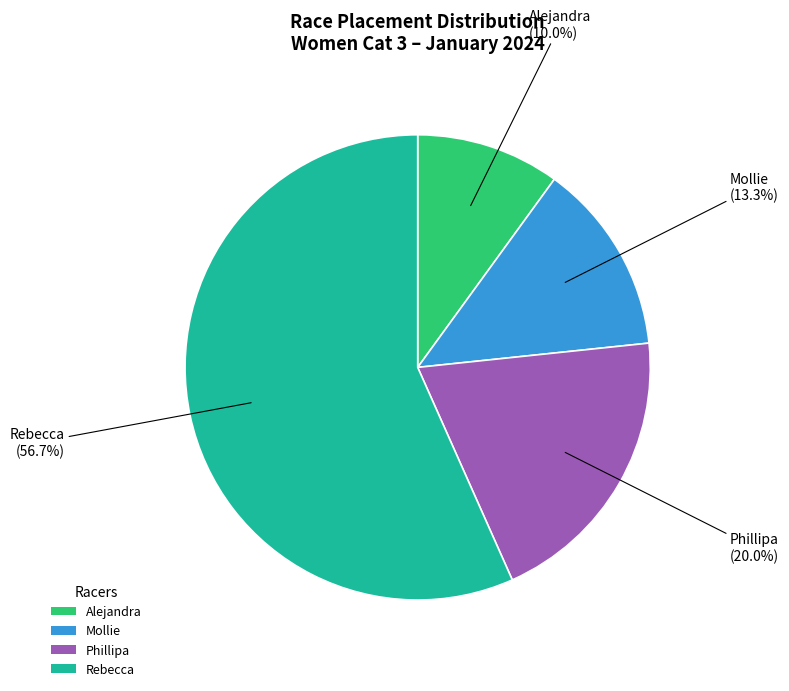

What portion of the pie excludes Phillipa?

80.0%